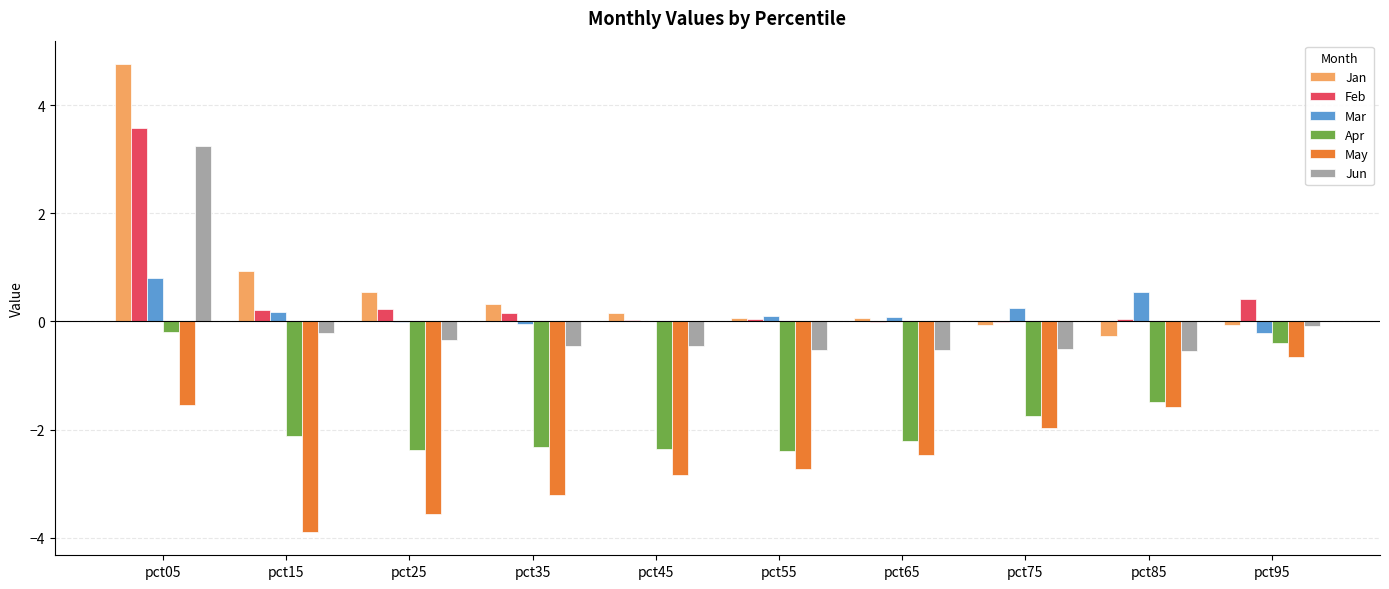

Which series has the largest total across all categories?

Jan